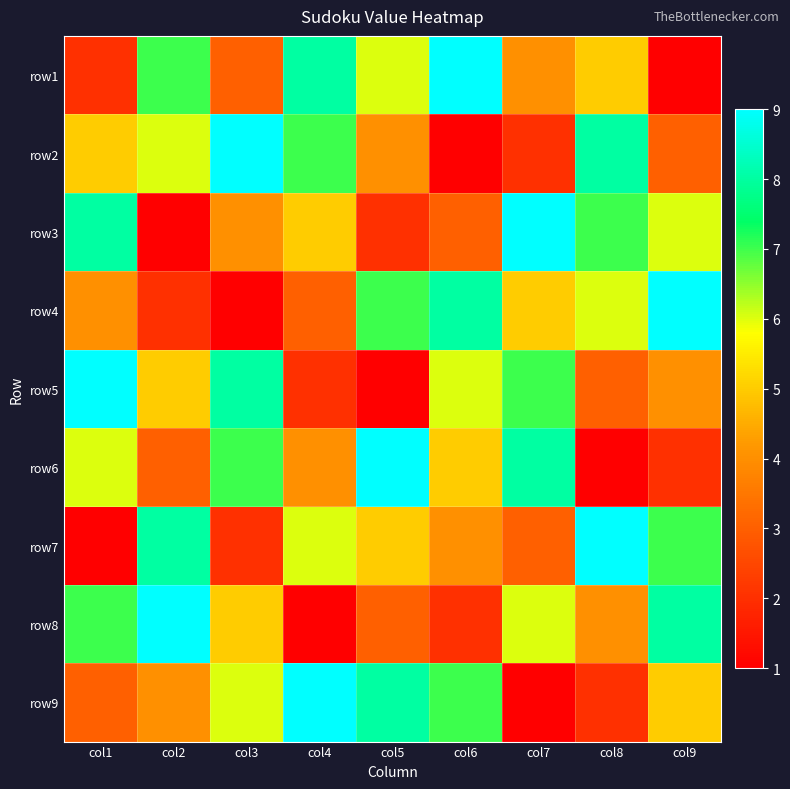

At how many categories does at least one series exceed 5?

9